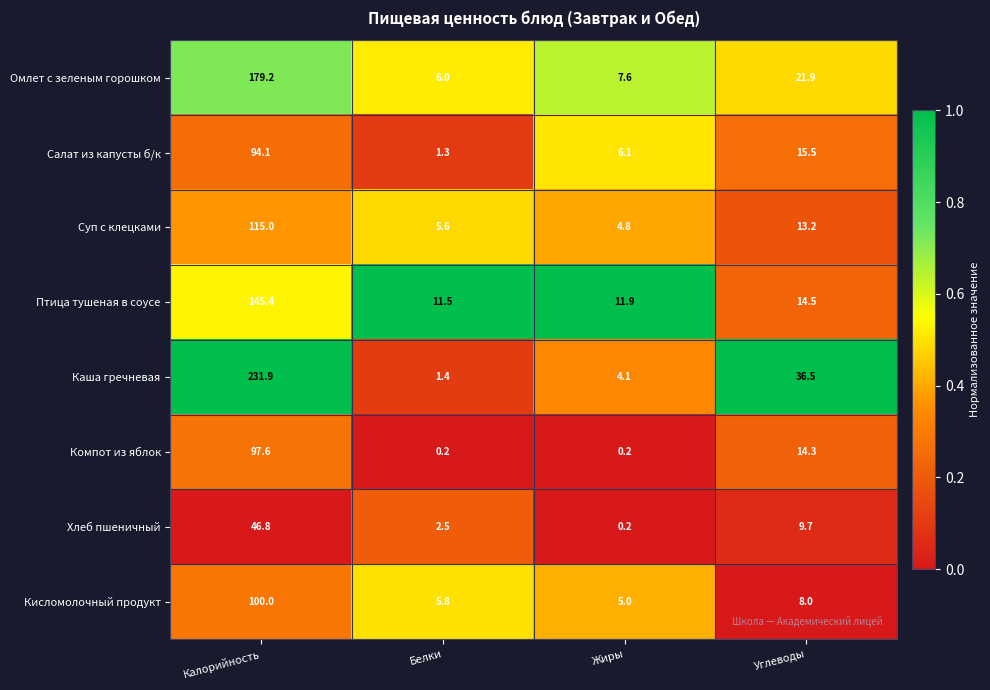

What is the difference between the Птица тушеная в соусе values at Калорийность and Белки?

133.9